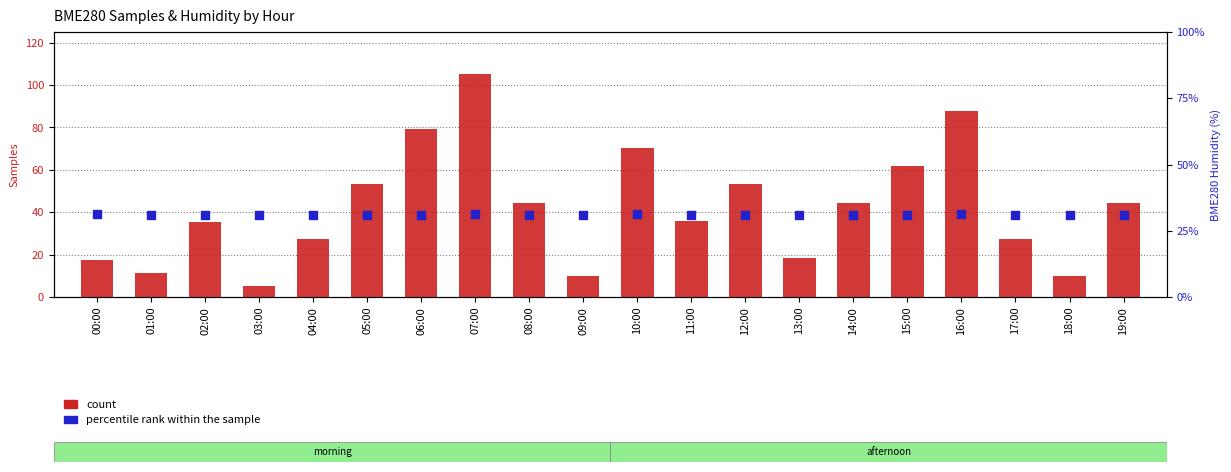

Which series has the largest total across all categories?

count